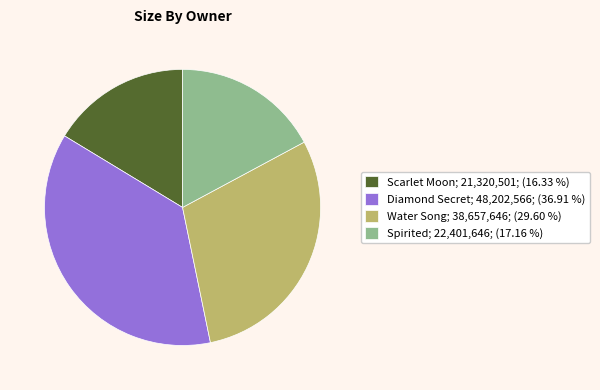

Rank the categories by value from lowest to highest.

Scarlet Moon, Spirited, Water Song, Diamond Secret